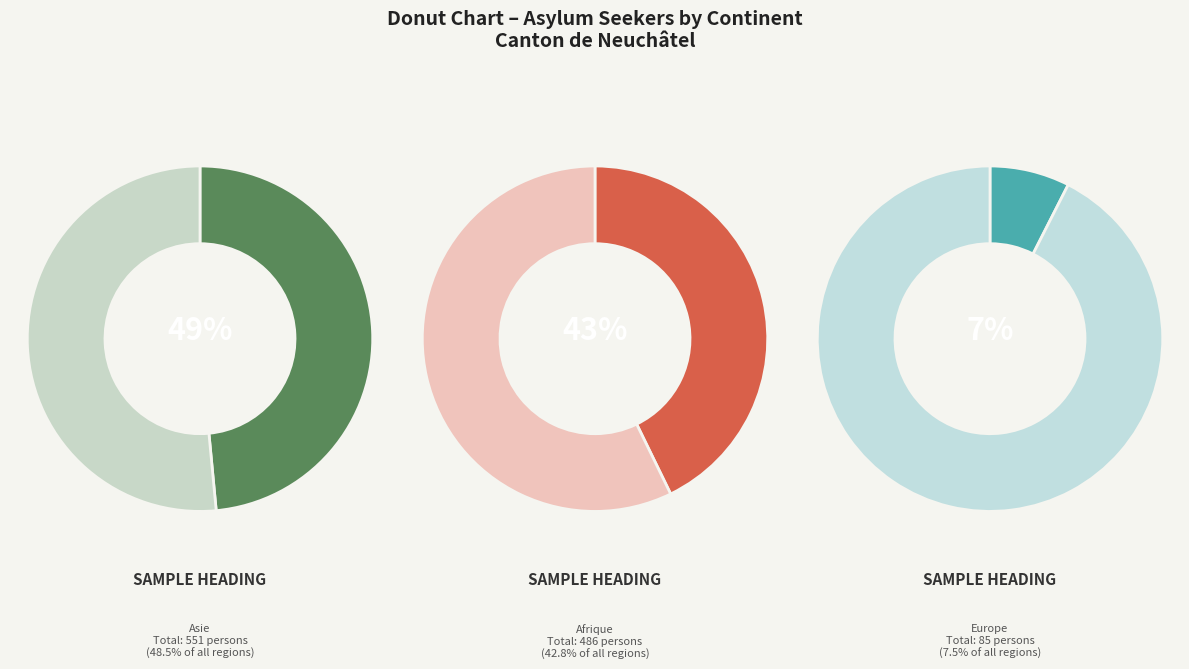

Is Amérique the majority of the pie?

No